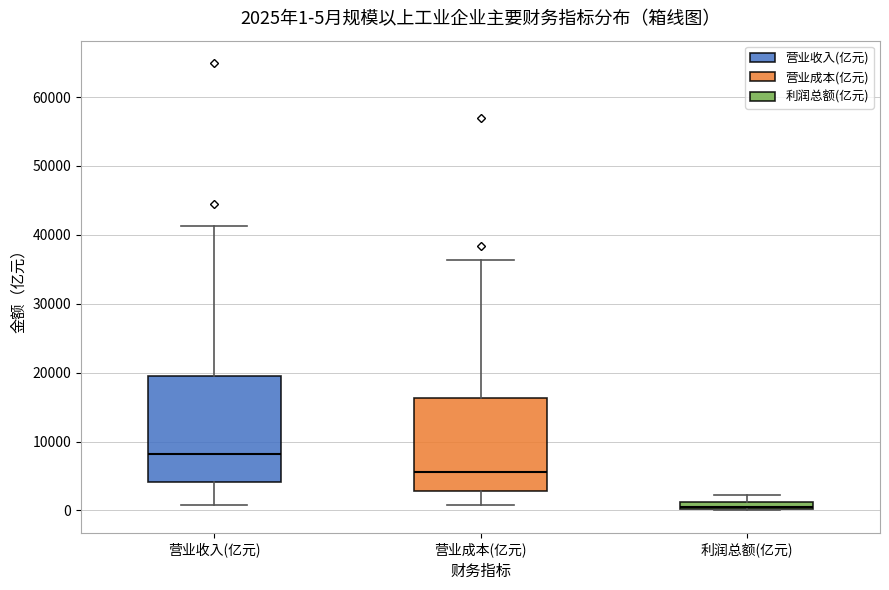

Which box has the lowest median line?

利润总额(亿元)